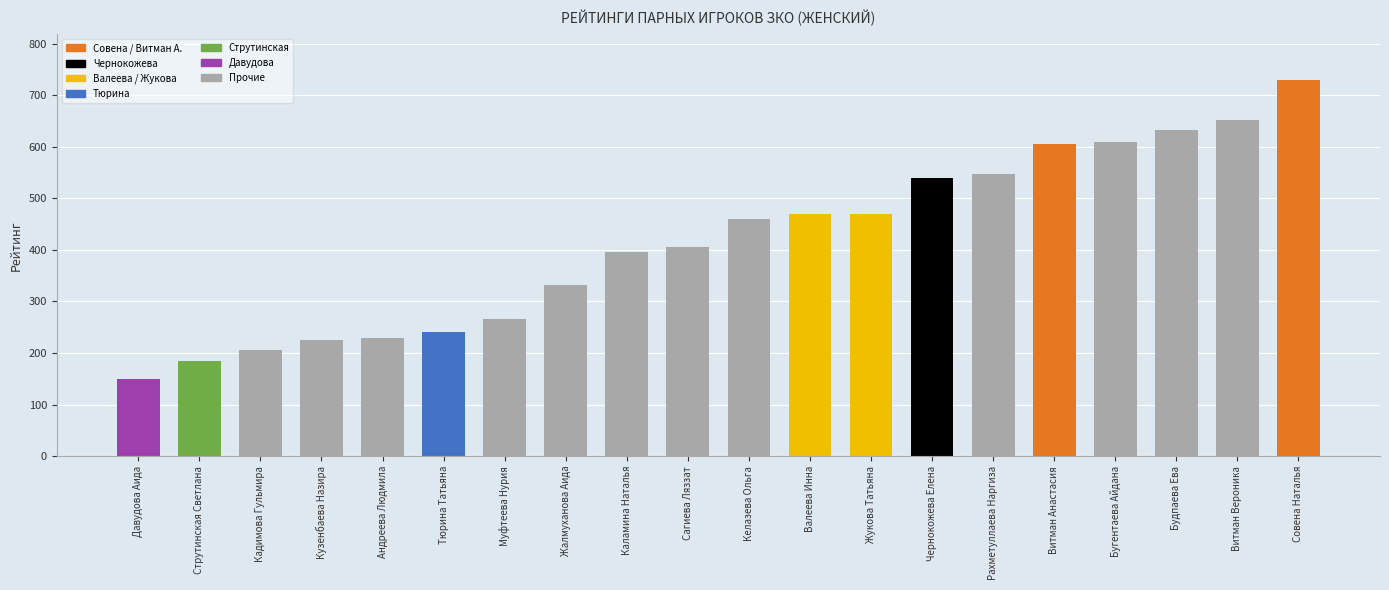

True or false: the data shows 332.5 at Жалмуханова Аида.

True